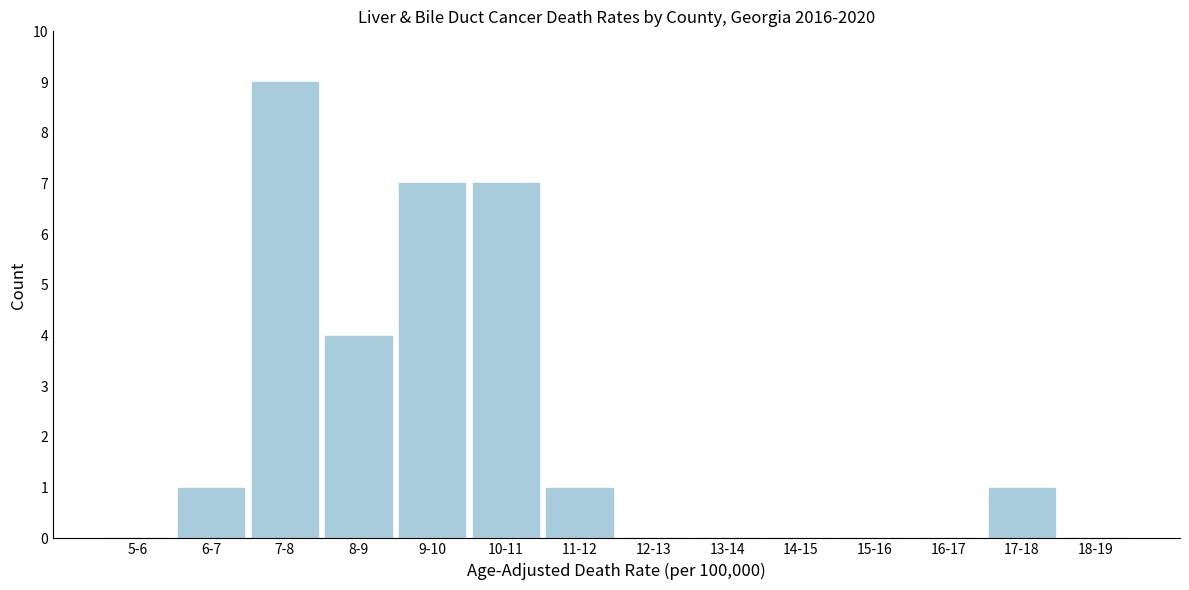

Reading left to right, transcribe all the data shown in this chart.

5-6=0	6-7=1	7-8=9	8-9=4	9-10=7	10-11=7	11-12=1	12-13=0	13-14=0	14-15=0	15-16=0	16-17=0	17-18=1	18-19=0